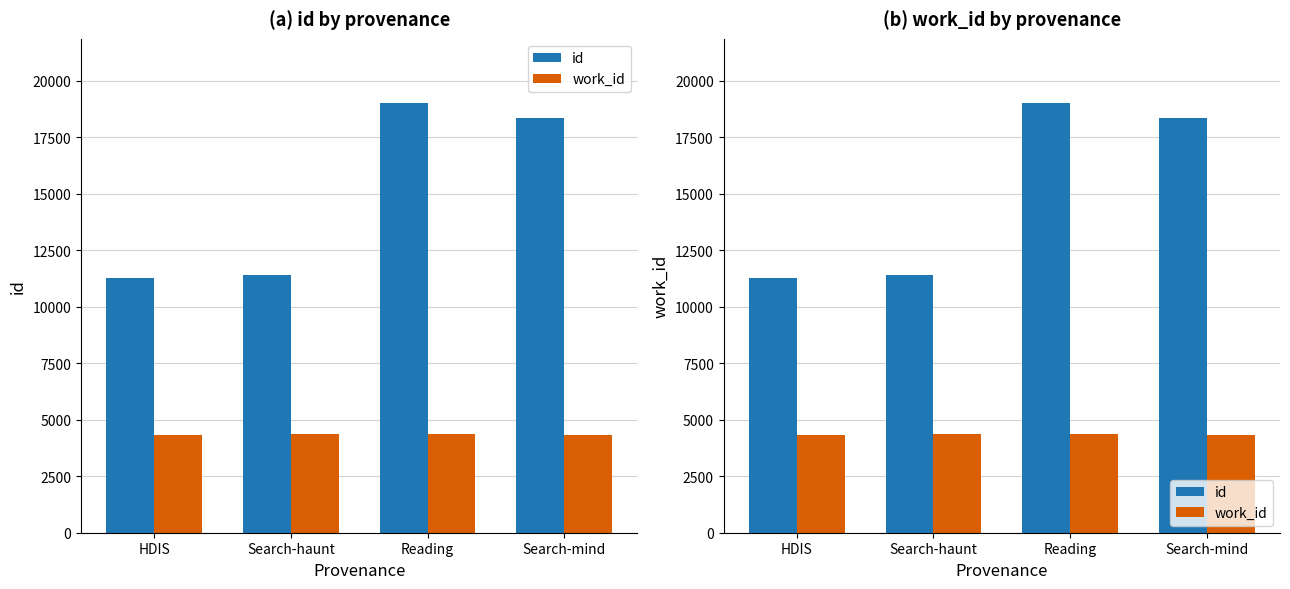

Which has a higher value, HDIS or Search-haunt?

Search-haunt